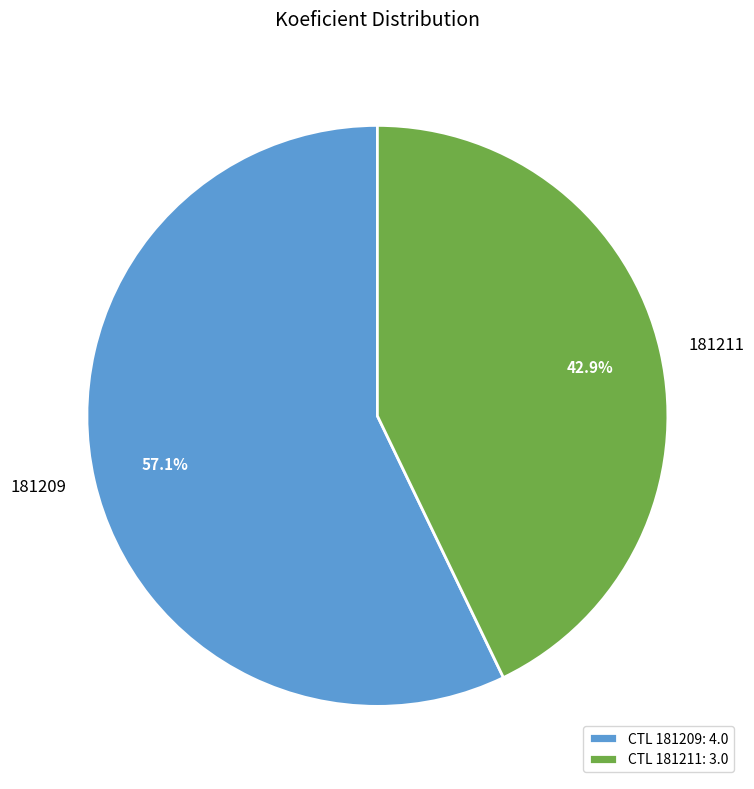

Is it true that 181209 is 57% of the pie?

True